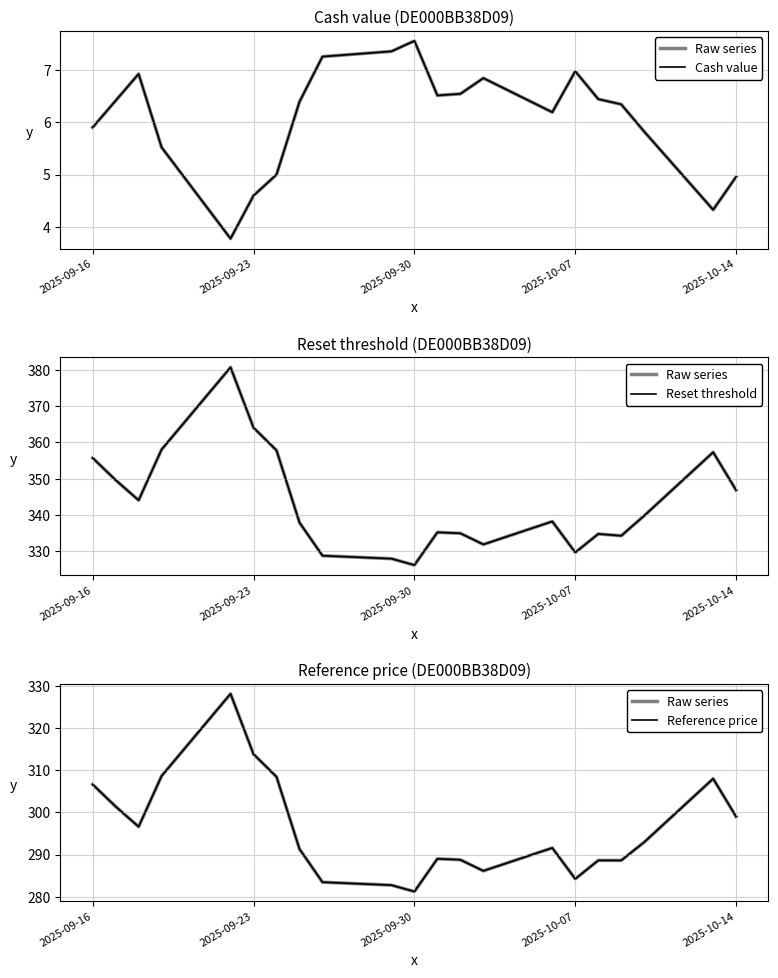

Which series has the largest total across all categories?

Reset threshold